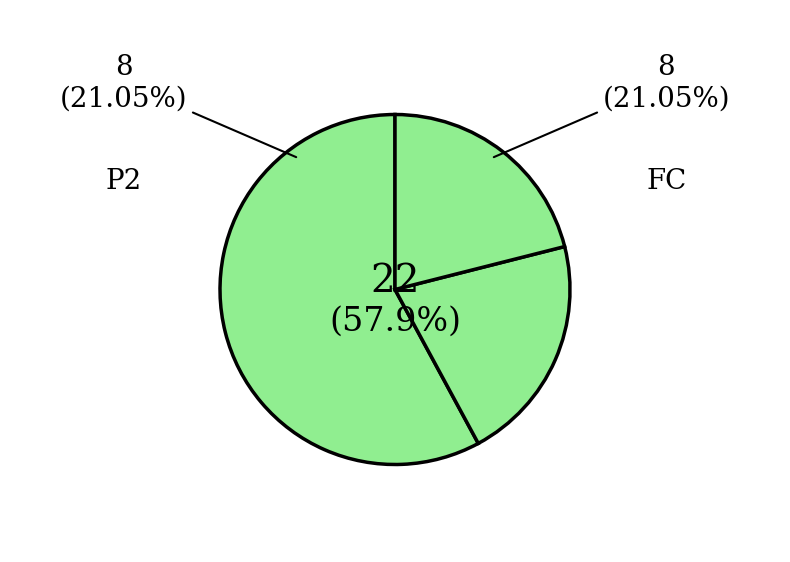

Which category accounts for the majority?

FE